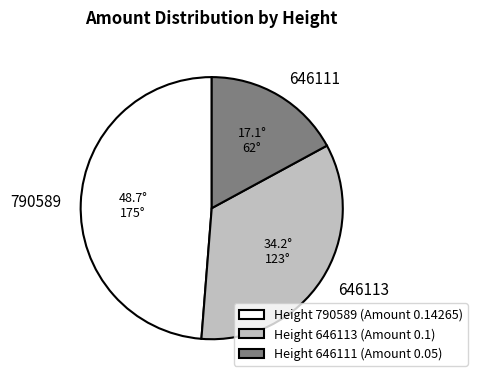

What is the largest slice in the pie chart?

Height 790589 (Amount 0.14265)